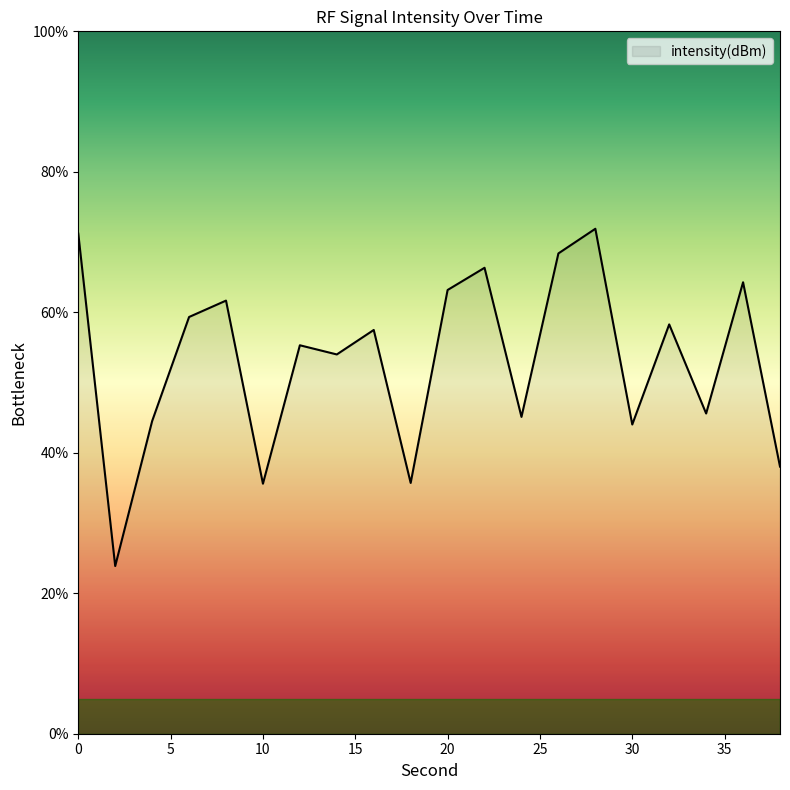

What is the sum of all values?

1063.7